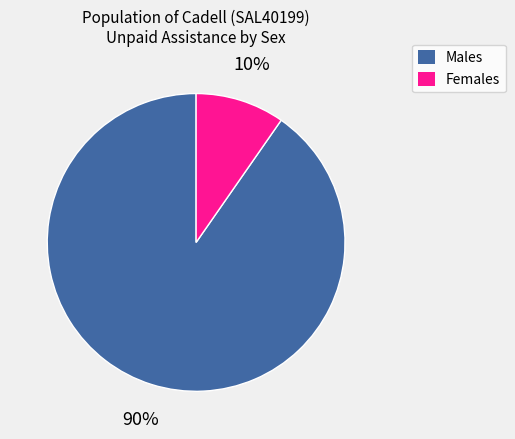

Which has a higher value, Males or Females?

Males